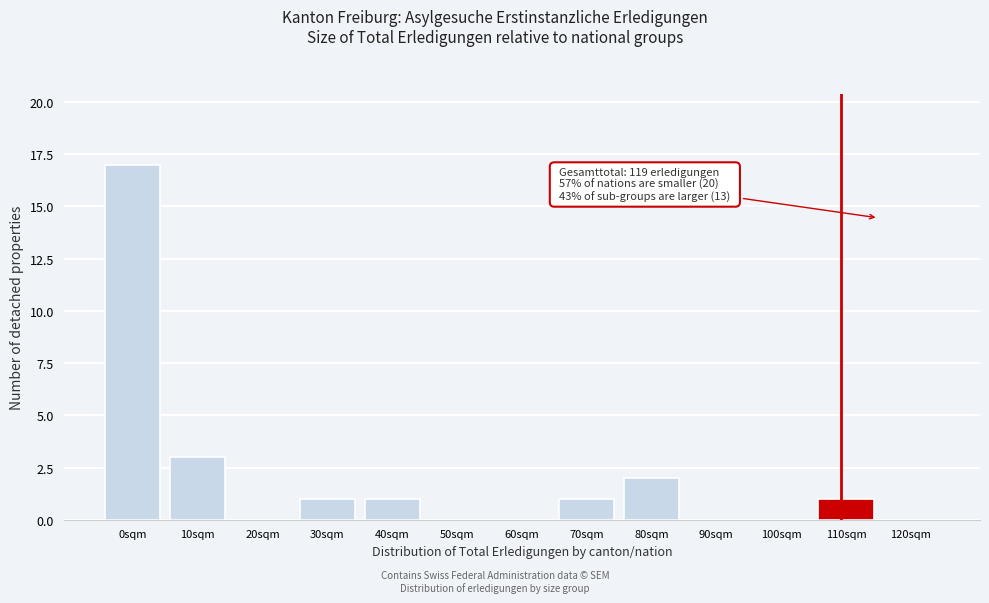

Reading left to right, extract all data points from this chart.

0sqm=17	10sqm=3	20sqm=0	30sqm=1	40sqm=1	50sqm=0	60sqm=0	70sqm=1	80sqm=2	90sqm=0	100sqm=0	110sqm=1	120sqm=0